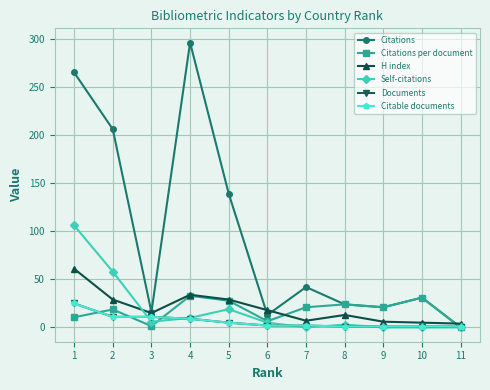

True or false: Citable documents and H index intersect in this chart.

False